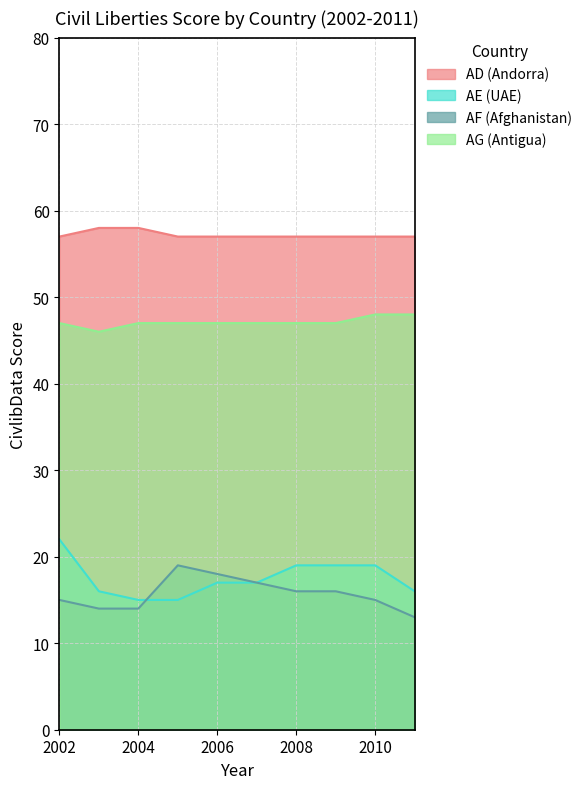

Count the AD (Andorra) values in the range 57 to 58.

10